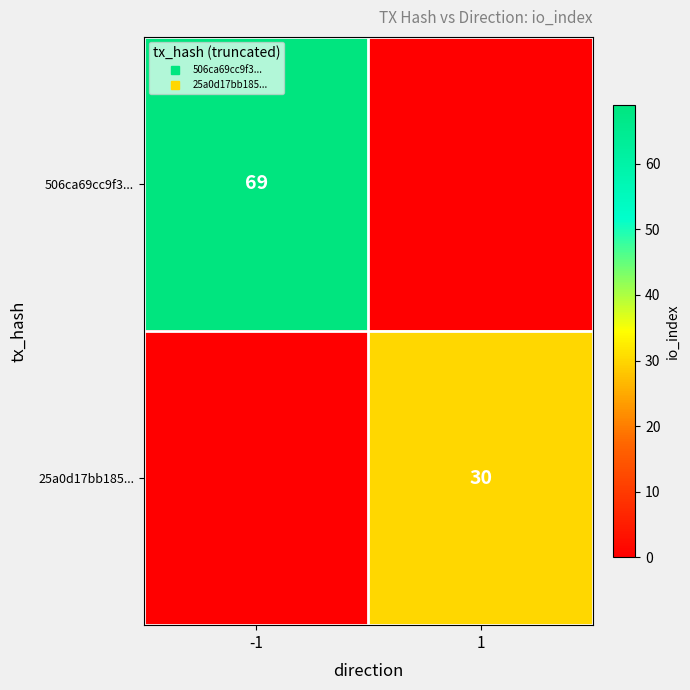

The value of 25a0d17bb185... at -1 is 0. True or false?

True